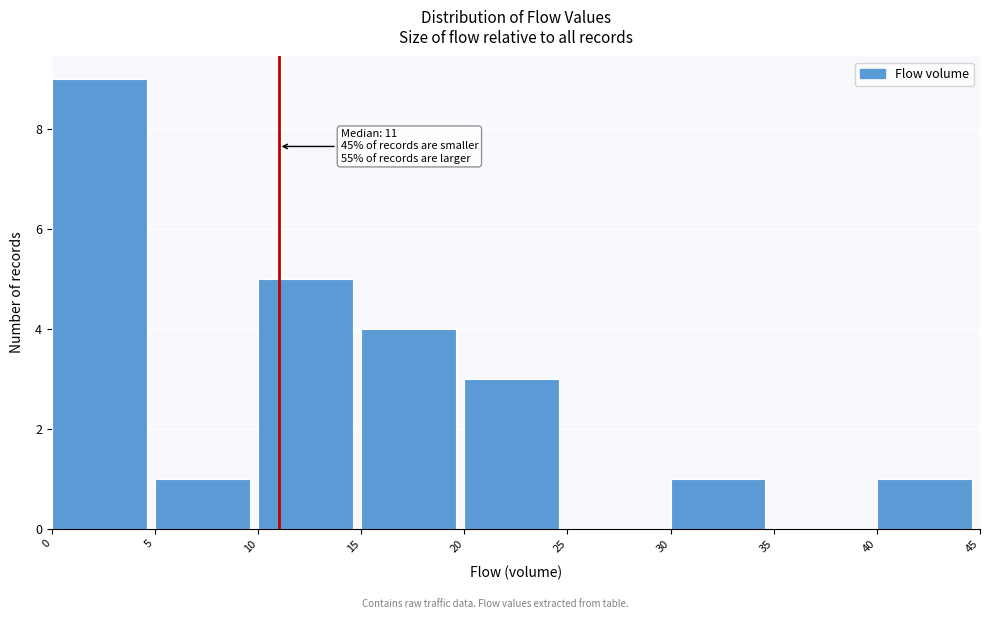

Which range on the x-axis has the tallest bar?

0 to 5